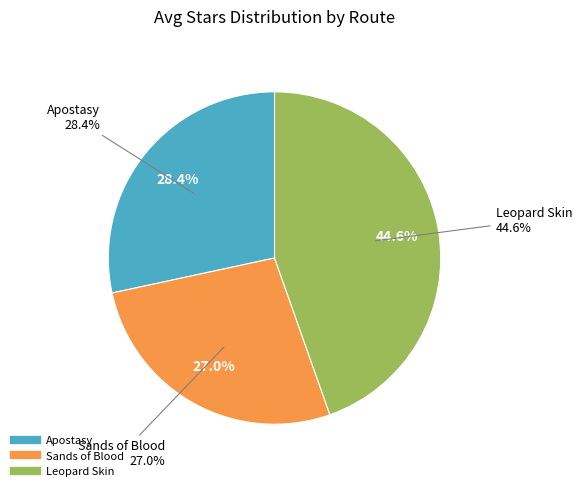

Between Leopard Skin and Apostasy, which is larger?

Leopard Skin